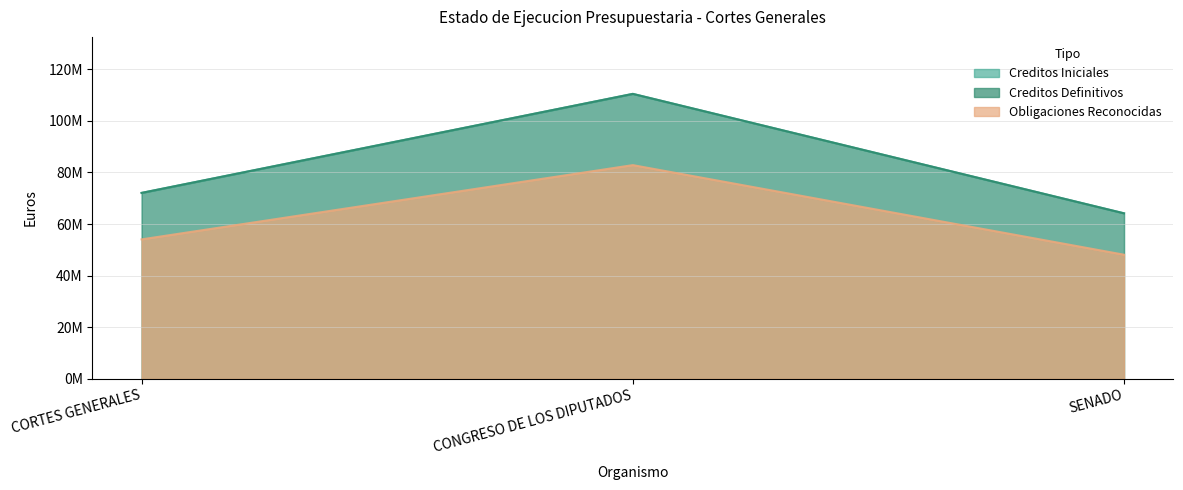

What is the total value across all series at CONGRESO DE LOS DIPUTADOS?

303658575.0